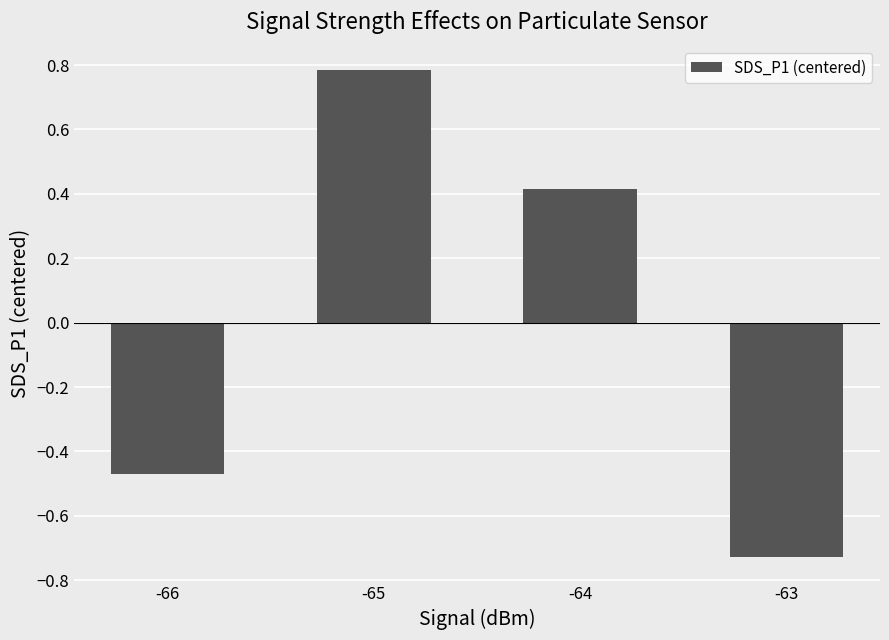

What is the difference between the maximum and second lowest values?

1.3